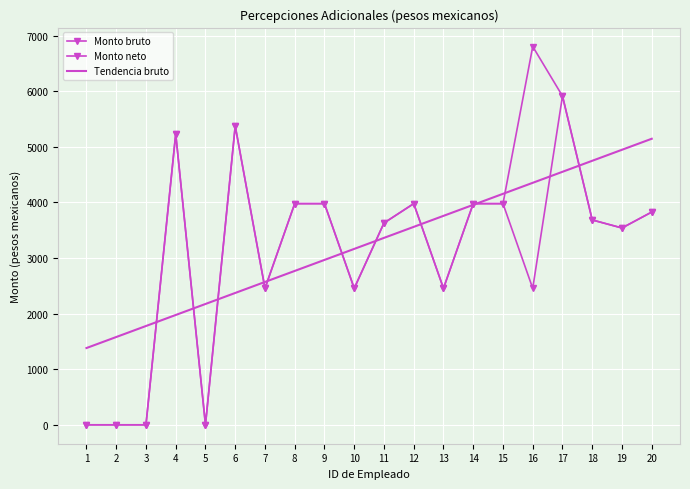

What is the total value across all series at 14?

11910.7